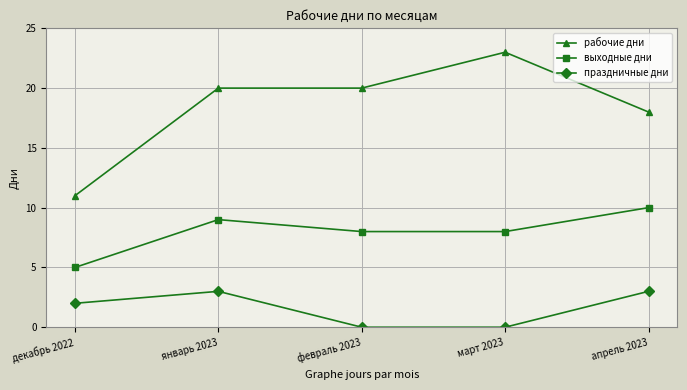

What is the difference between the highest and lowest values at апрель 2023?

15